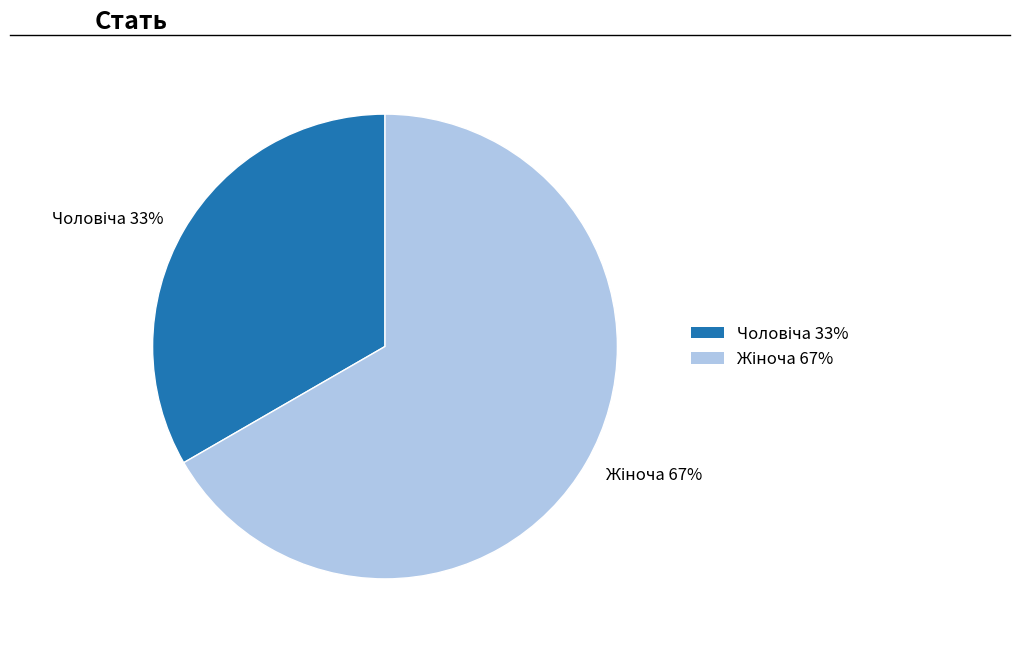

Is there any slice that represents more than half of the pie?

Yes